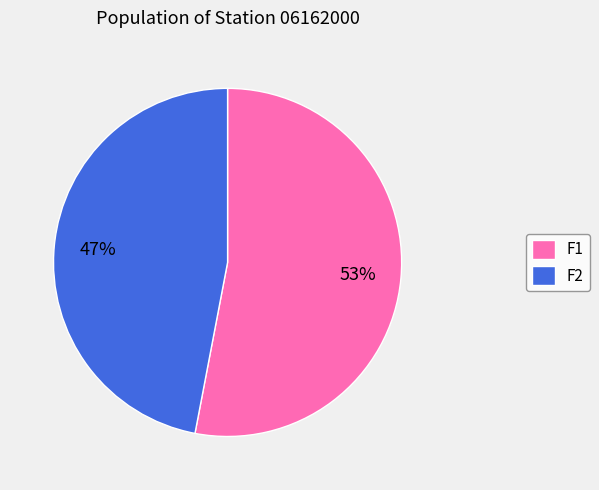

Does F2 account for over 50% of the chart?

No